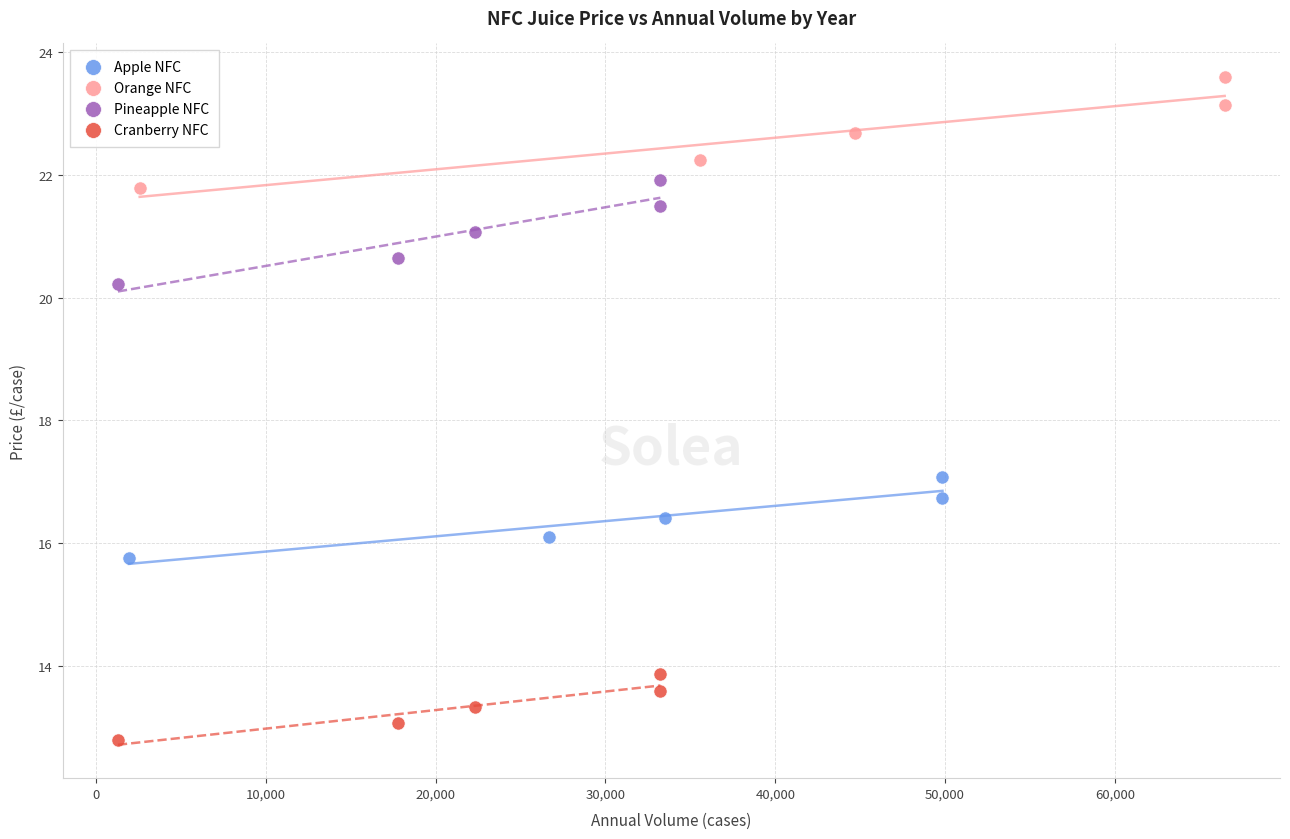

Which series reaches the minimum Y coordinate?

Cranberry NFC